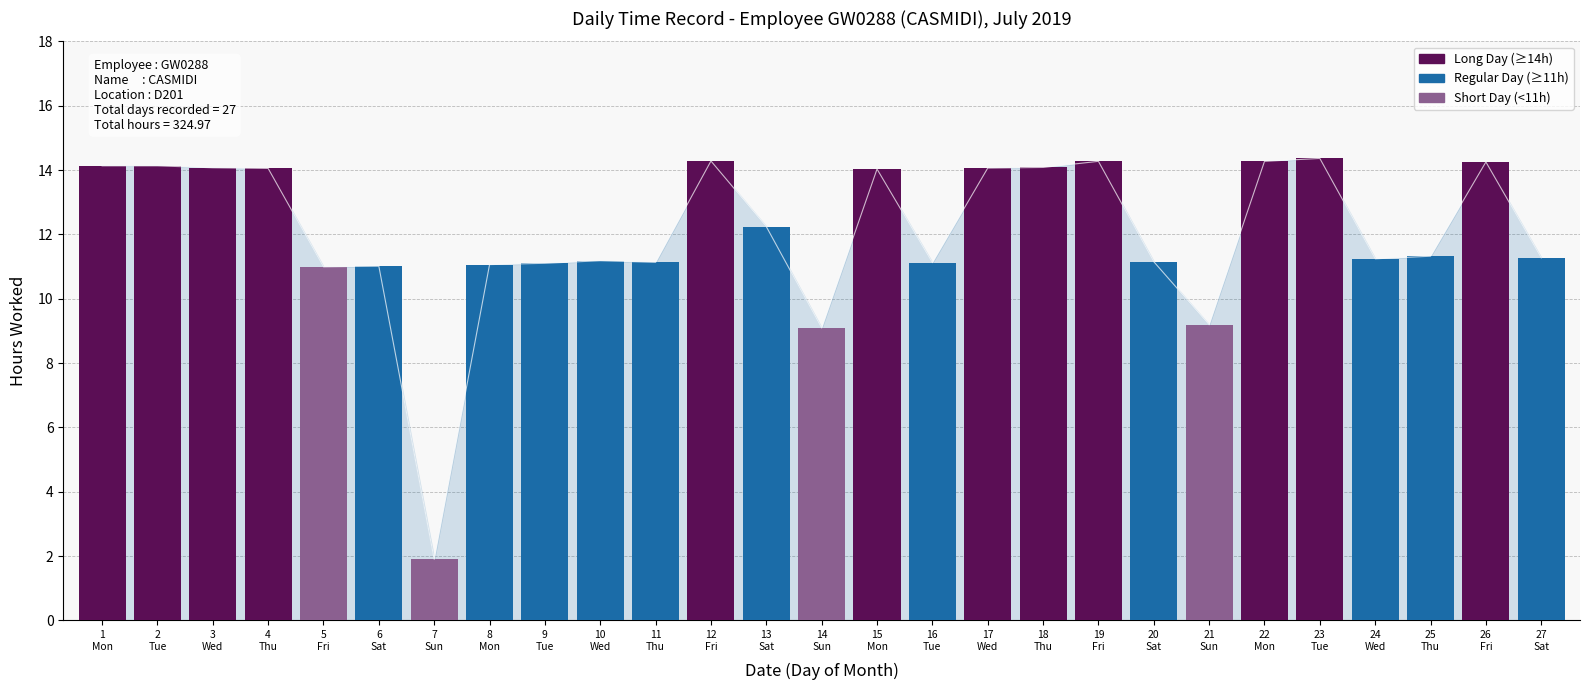

Between 3
Wed and 20
Sat, which is larger?

3
Wed